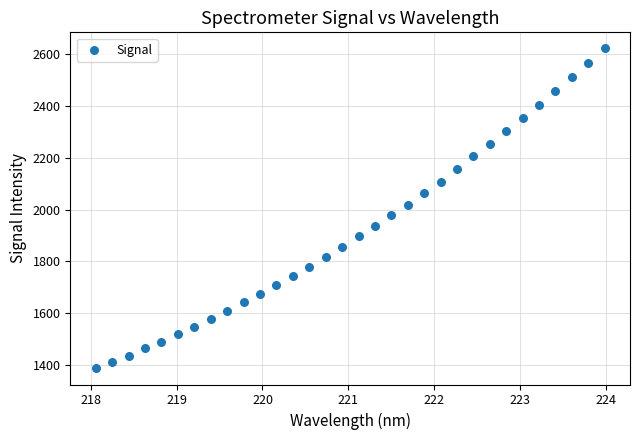

What is the range of Y values (max minus min)?

1234.2